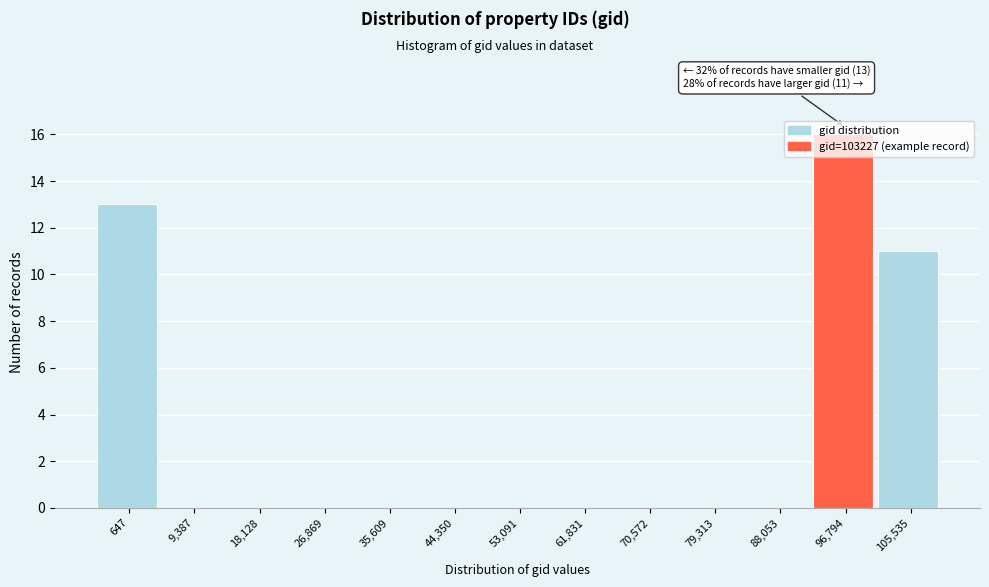

What is the sum of the values at 105,535 and 61,831?

11